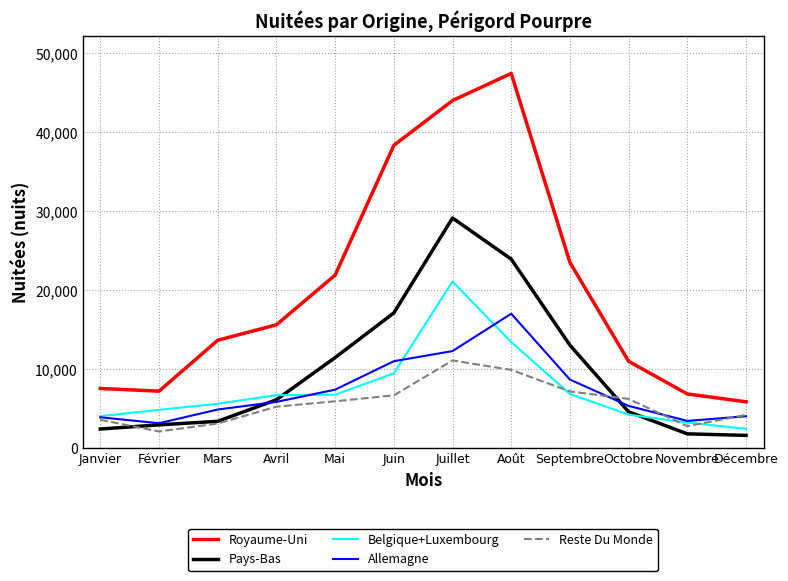

In Reste Du Monde, how many points are lower than both neighbors (excluding endpoints)?

2